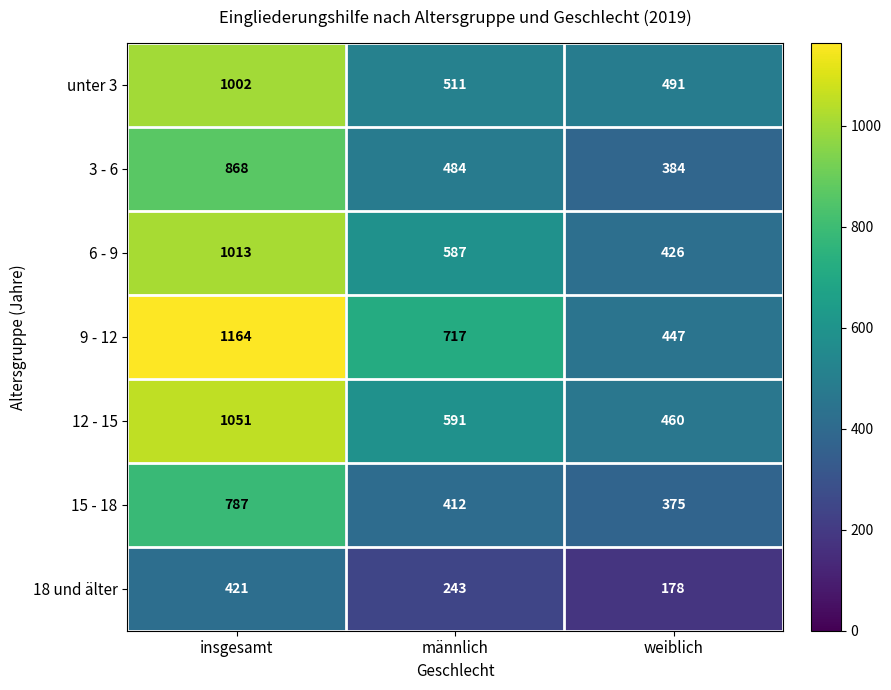

At how many categories does at least one series exceed 208?

3